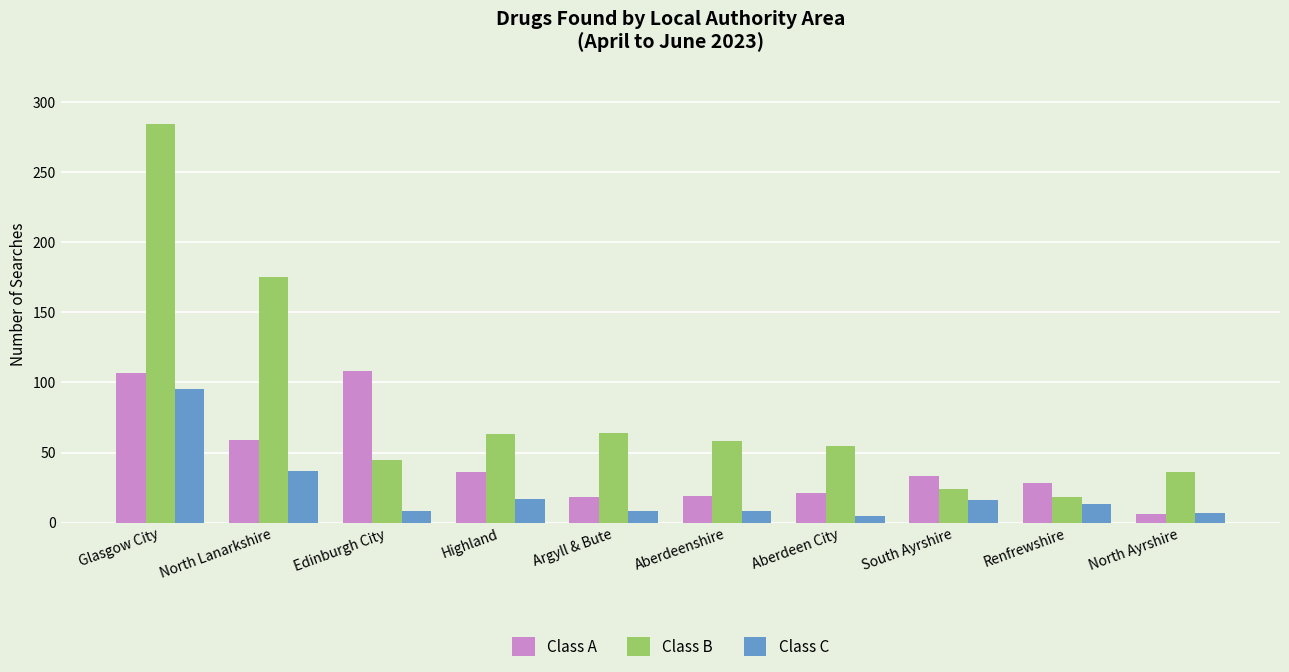

List the series in order of their peak value, lowest first.

Class C, Class A, Class B